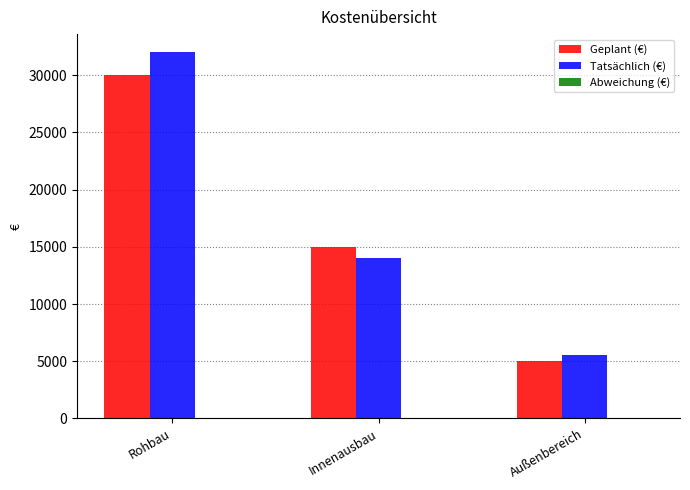

Which series has the largest total across all categories?

Tatsächlich (€)